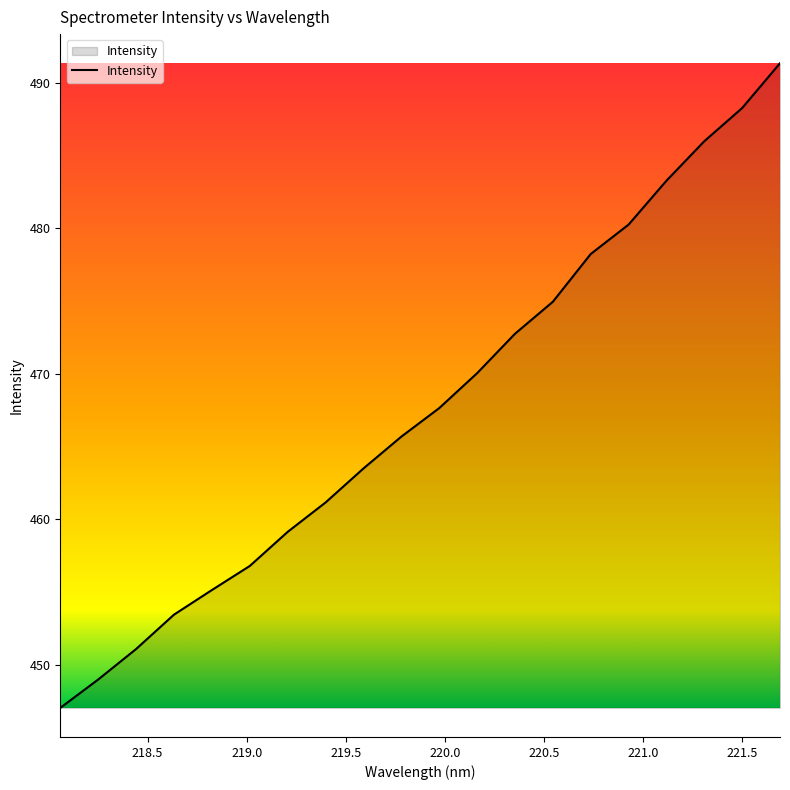

What is the difference between the maximum and minimum values?

44.3